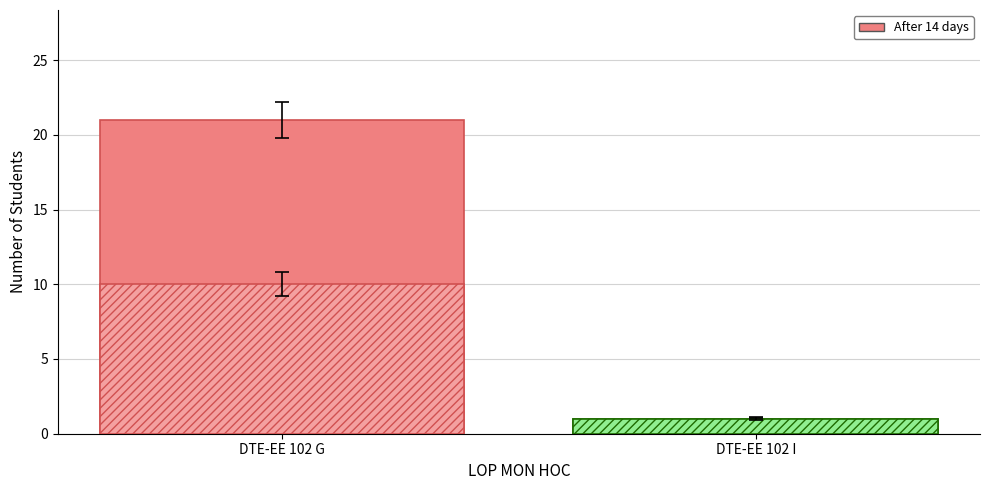

The value of After 14 days at DTE-EE 102 I is 1. True or false?

False